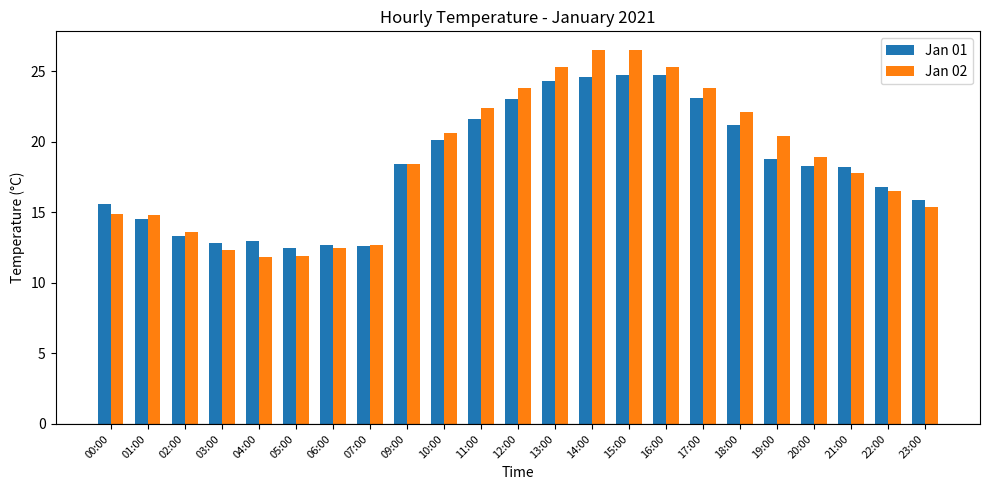

Which series has the largest total across all categories?

Jan 02